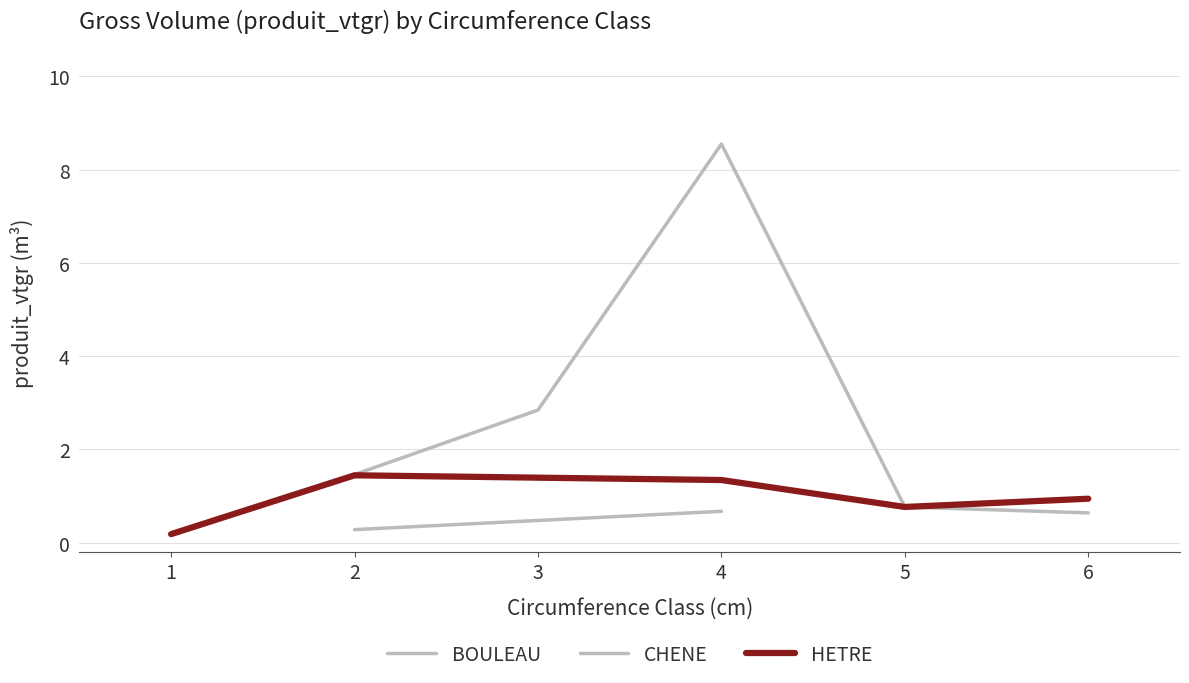

True or false: CHENE has a value of 0.6 at 6.

True